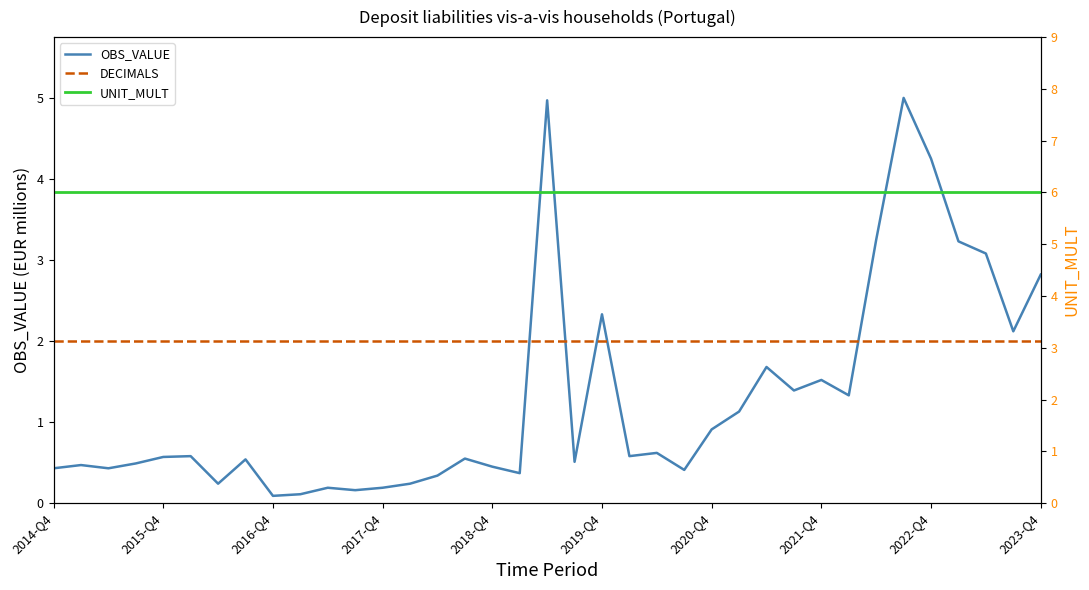

Which series has the widest spread of values?

OBS_VALUE